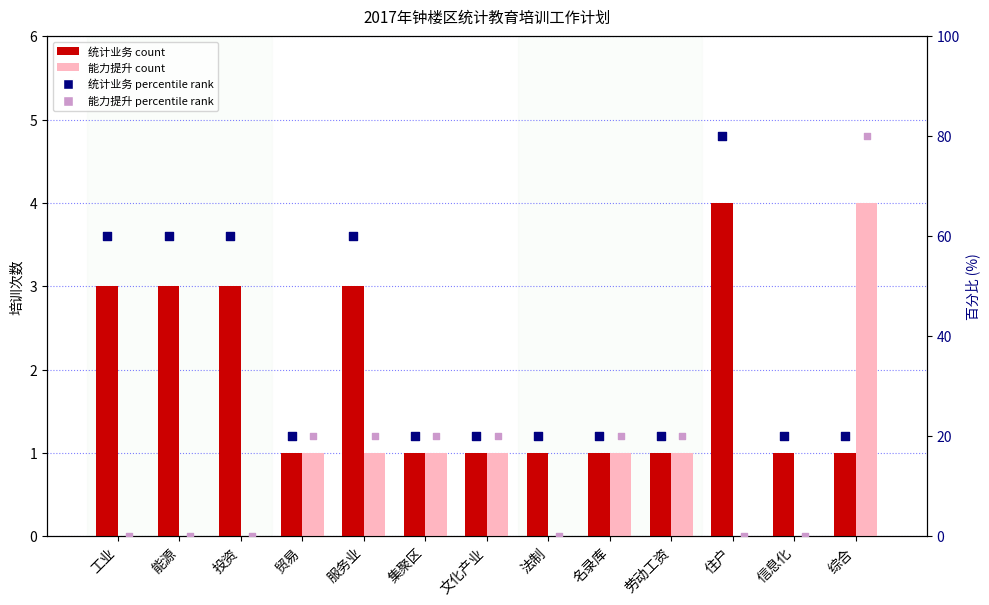

What is the total value across all series at 劳动工资?

2